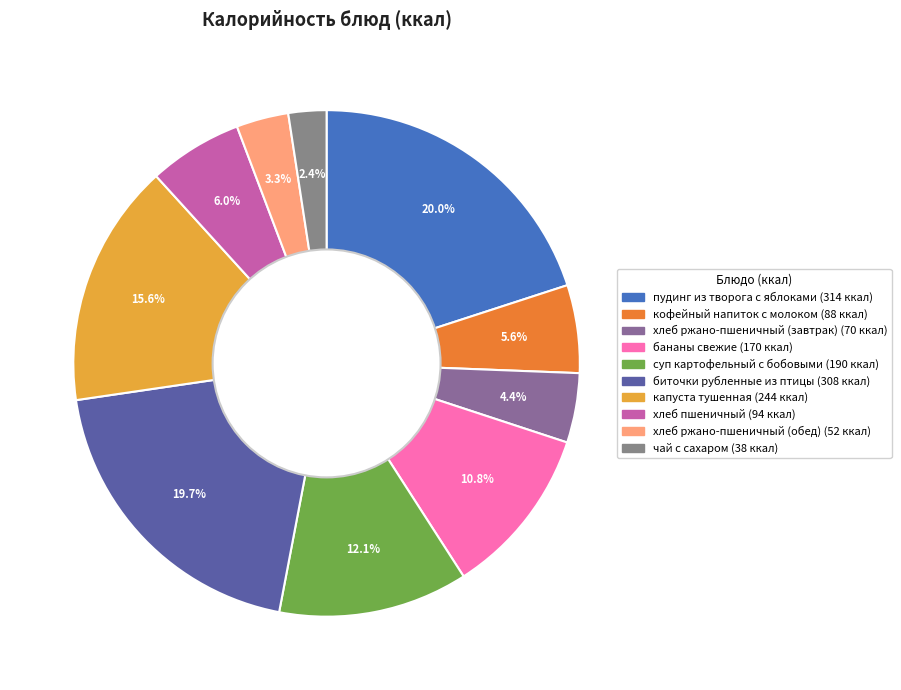

To the nearest percent, what percentage of the pie is пудинг из творога с яблоками?

20%